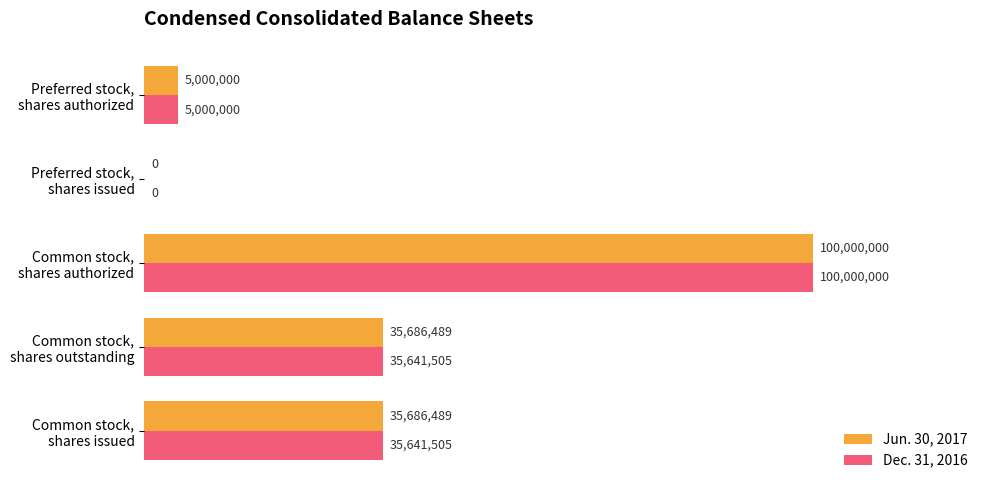

What is the sum of all Jun. 30, 2017 values?

176372978